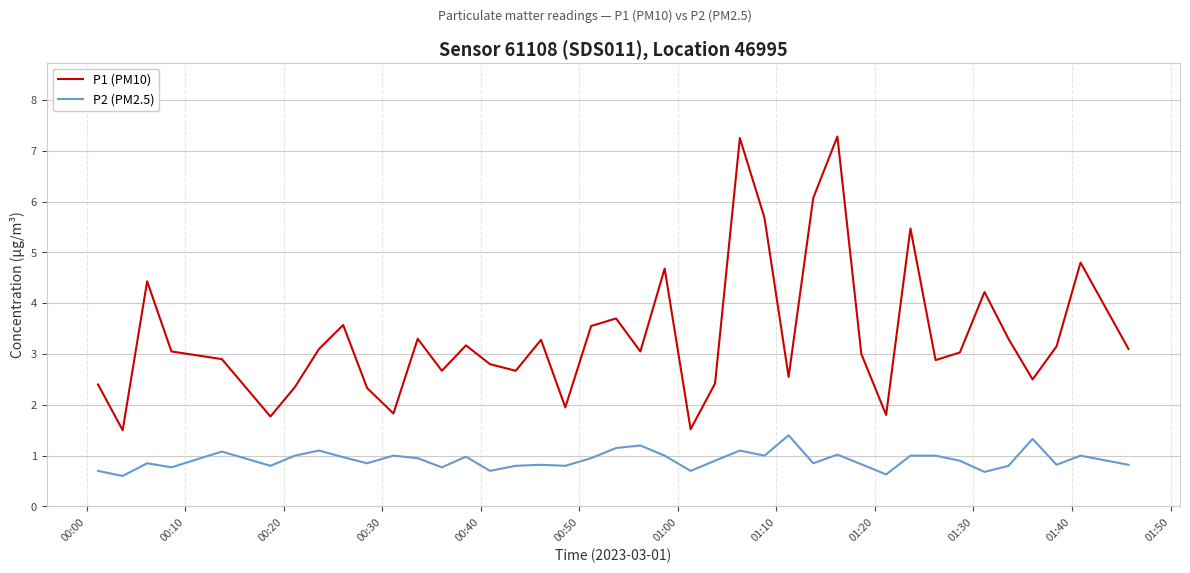

In P1 (PM10), how many points are higher than both neighbors (excluding endpoints)?

12